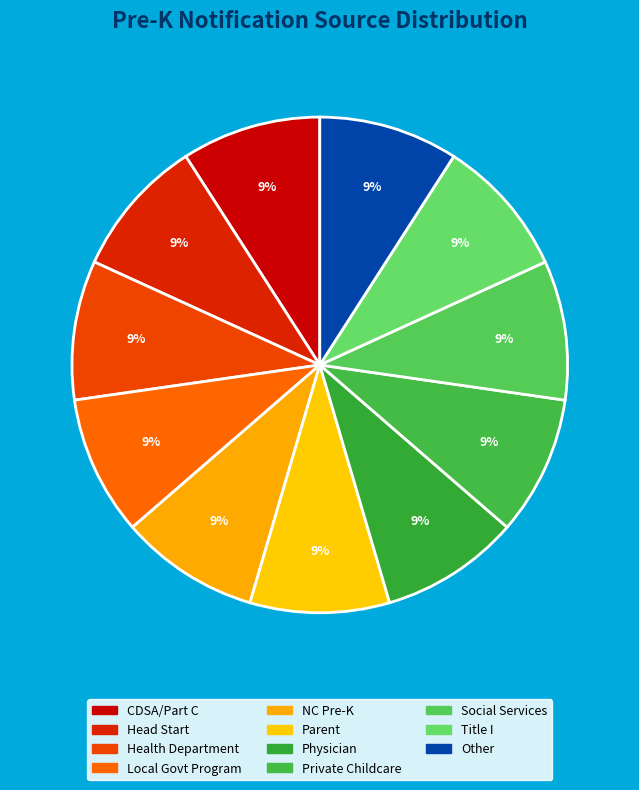

To the nearest percent, what is the average slice percentage?

9%